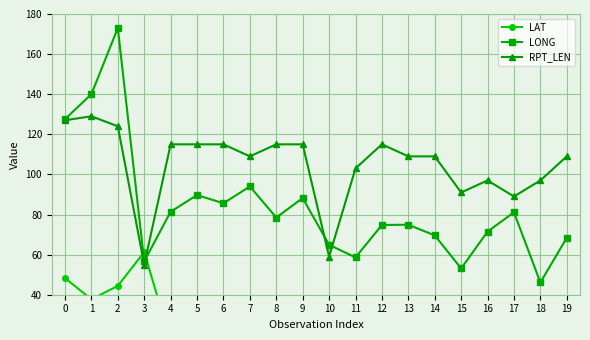

At 6, list the series in order from largest to smallest.

RPT_LEN, LONG, LAT